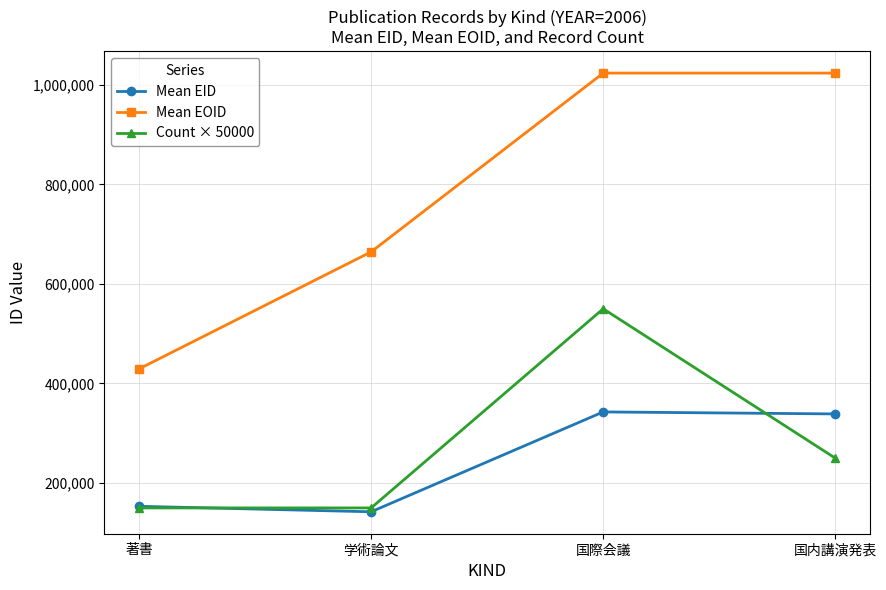

True or false: Count × 50000 and Mean EOID cross at least once.

False